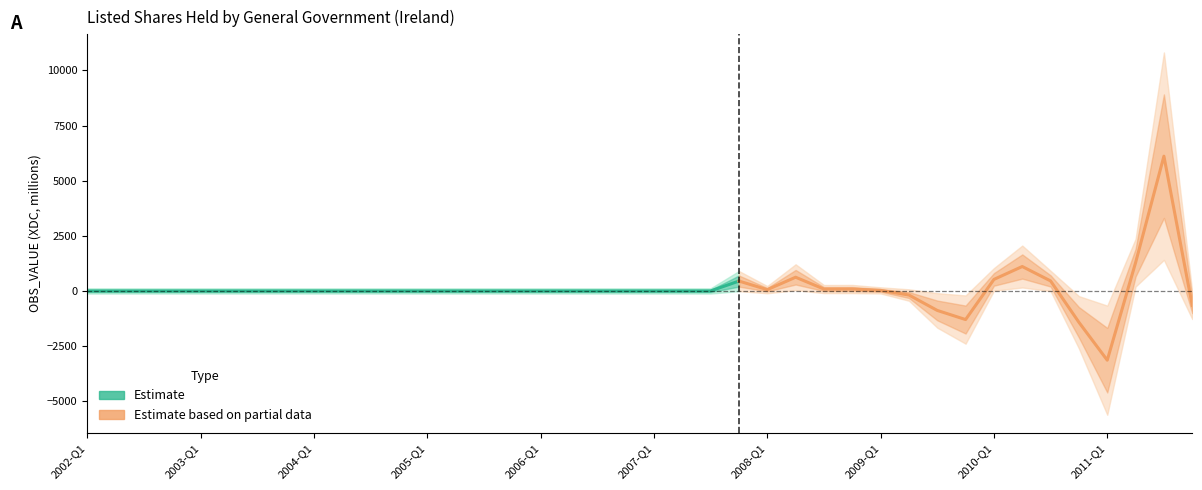

List the labels in order of value, largest first.

2011-Q3, 2011-Q2, 2010-Q2, 2008-Q2, 2010-Q1, 2010-Q3, 2007-Q4, 2008-Q4, 2008-Q3, 2008-Q1, 2009-Q1, 2002-Q1, 2002-Q2, 2002-Q3, 2002-Q4, 2003-Q1, 2003-Q2, 2003-Q3, 2003-Q4, 2004-Q1, 2004-Q2, 2004-Q3, 2004-Q4, 2005-Q1, 2005-Q2, 2005-Q3, 2005-Q4, 2006-Q1, 2006-Q2, 2006-Q3, 2006-Q4, 2007-Q1, 2007-Q2, 2007-Q3, 2009-Q2, 2011-Q4, 2009-Q3, 2009-Q4, 2010-Q4, 2011-Q1